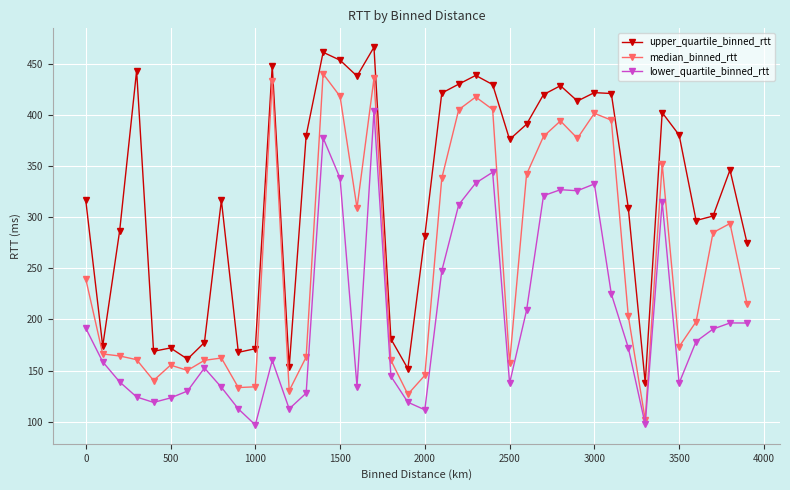

Which series has the largest range (max minus min)?

median_binned_rtt